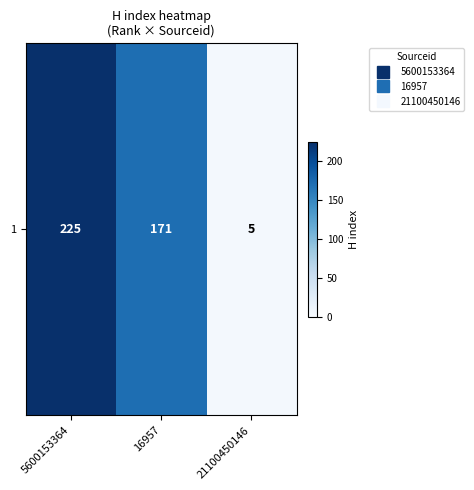

Reading left to right, transcribe all the data shown in this chart.

5600153364=225	16957=171	21100450146=5